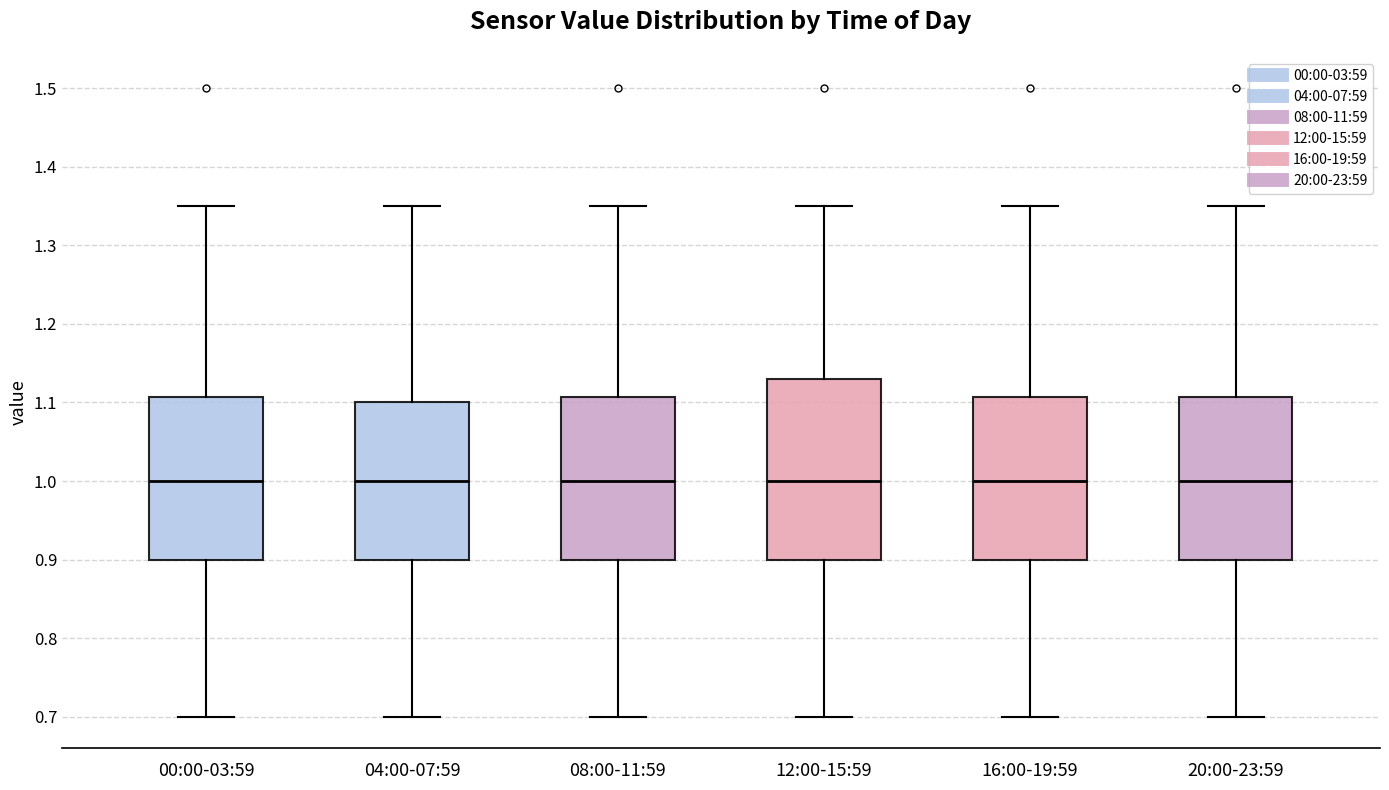

Reading left to right, read every box against the y-axis: the position of its median line, the range the box covers, and the ends of its whiskers. The values are not printed on the chart, so give them approximately, as read against the axis.

00:00-03:59: median 1.00, box 0.90 to 1.11, whiskers 0.70 to 1.35
04:00-07:59: median 1.00, box 0.90 to 1.10, whiskers 0.70 to 1.35
08:00-11:59: median 1.00, box 0.90 to 1.11, whiskers 0.70 to 1.35
12:00-15:59: median 1.00, box 0.90 to 1.13, whiskers 0.70 to 1.35
16:00-19:59: median 1.00, box 0.90 to 1.11, whiskers 0.70 to 1.35
20:00-23:59: median 1.00, box 0.90 to 1.11, whiskers 0.70 to 1.35